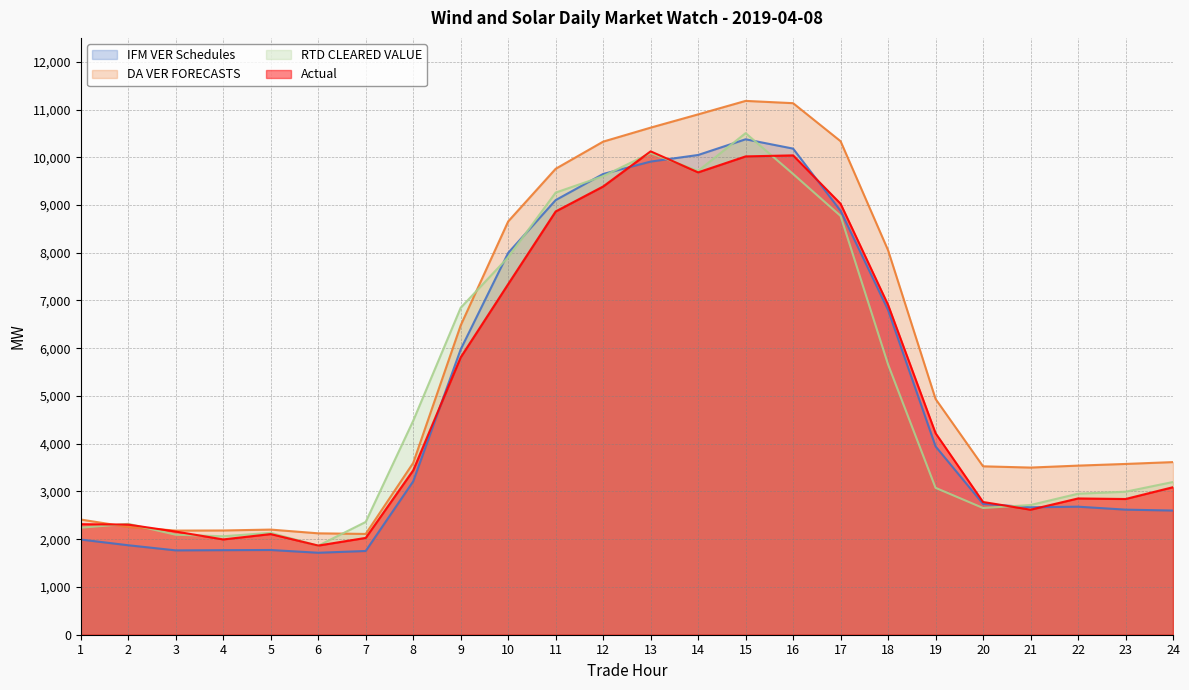

The DA VER FORECASTS series shows 2181.2 at 3. True or false?

True